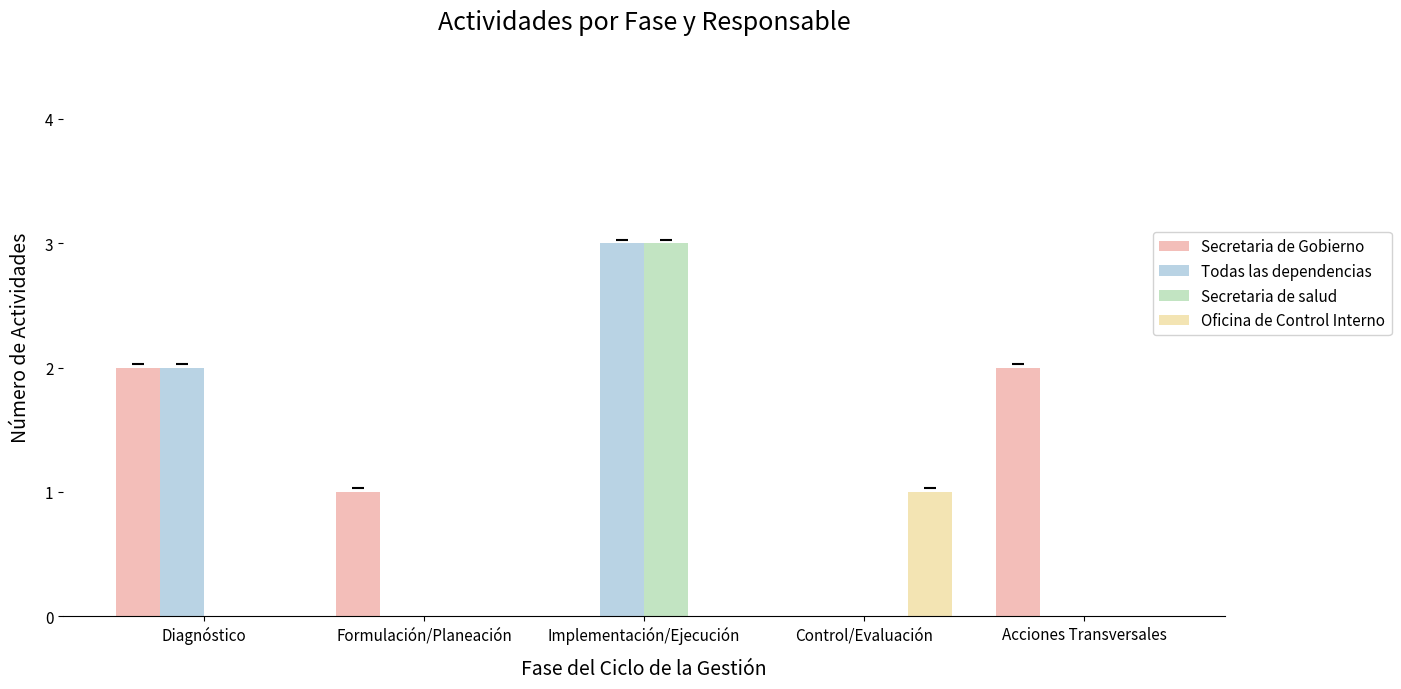

Which category has the highest value across all series?

Implementación/Ejecución